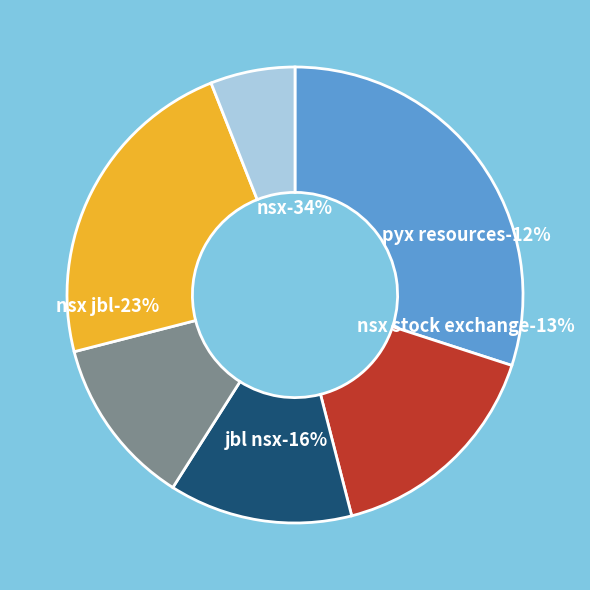

Between 4 and 2, which is larger?

2